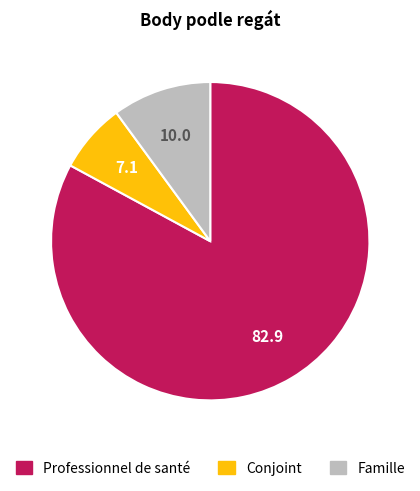

Is there a majority slice in this chart?

Yes